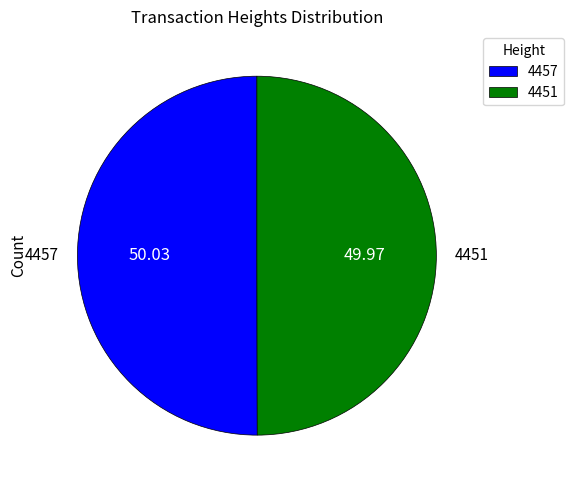

Is it true that 4457 is 37% of the pie?

False